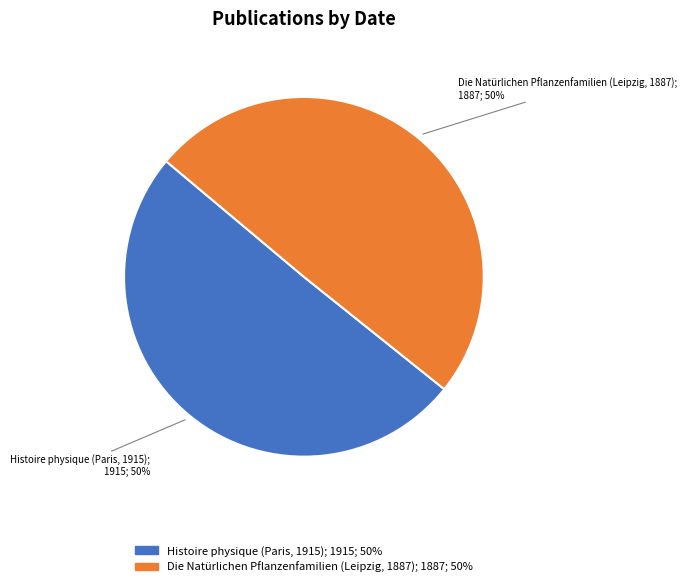

What percentage is the Histoire physique (Paris, 1915) slice, to the nearest percent?

50%